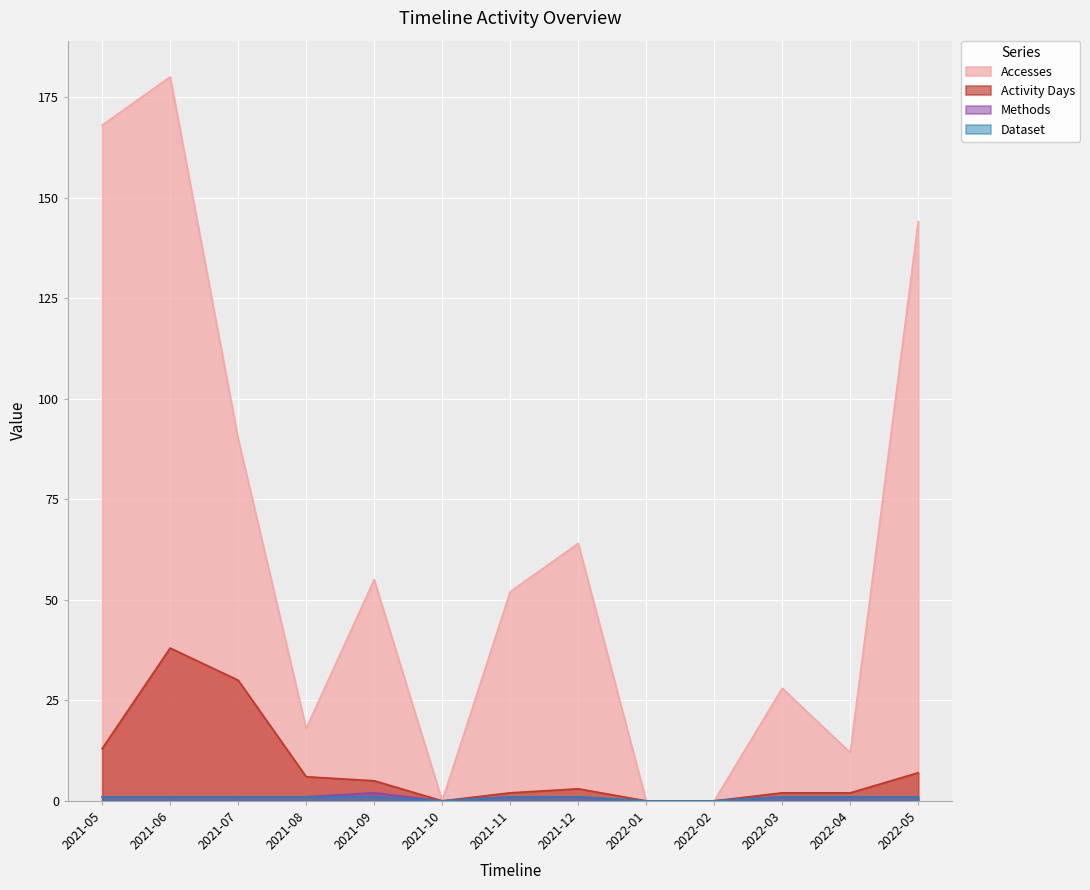

What is the greatest value displayed?

180